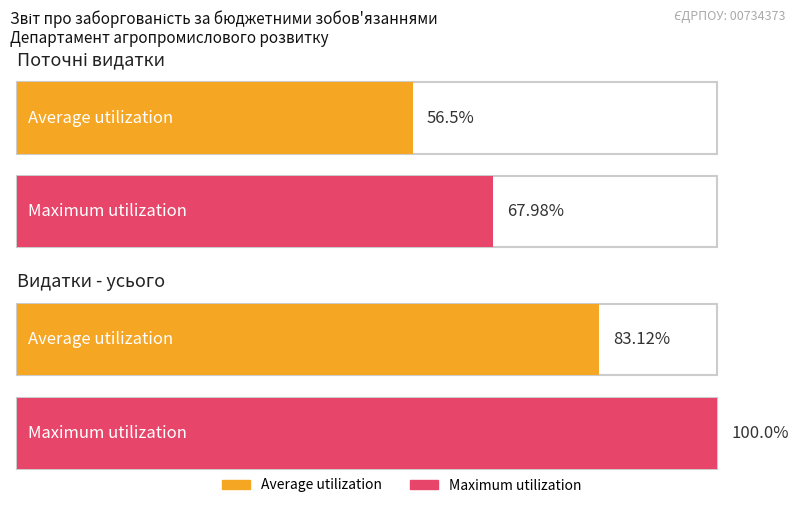

Between Поточні видатки (2000) and Видатки - усього (X), which is larger?

Видатки - усього (X)